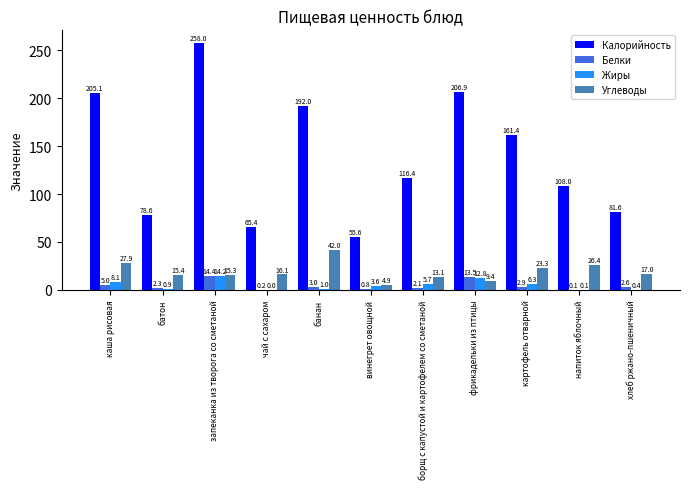

Reading left to right, extract all data points from this chart.

Калорийность: 205.1	78.6	258.0	65.4	192.0	55.6	116.4	206.9	161.4	108.0	81.6
Белки: 5.0	2.3	14.4	0.2	3.0	0.8	2.1	13.5	2.9	0.1	2.6
Жиры: 8.1	0.9	14.2	0.0	1.0	3.6	5.7	12.8	6.3	0.1	0.4
Углеводы: 27.9	15.4	15.3	16.1	42.0	4.9	13.1	9.4	23.3	26.4	17.0